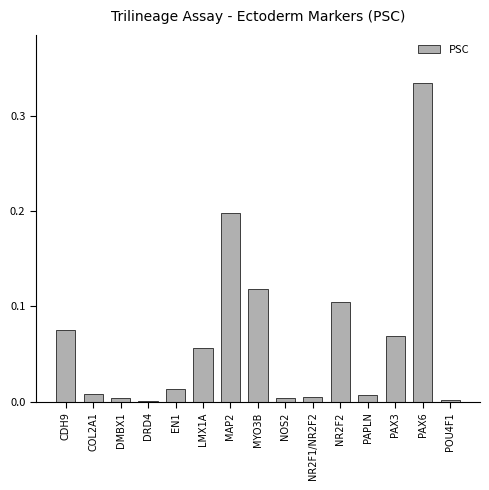

Which label corresponds to the largest value in the chart?

PAX6